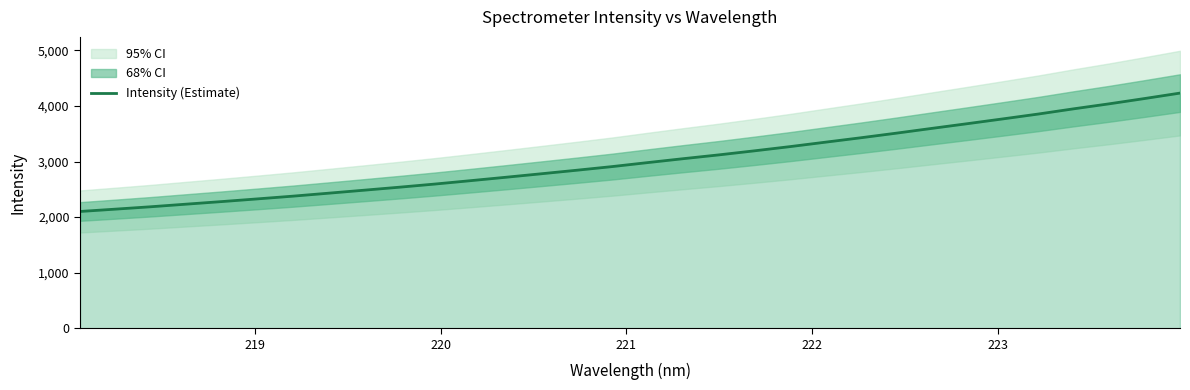

True or false: there are more than 0 points higher than both neighbors.

False